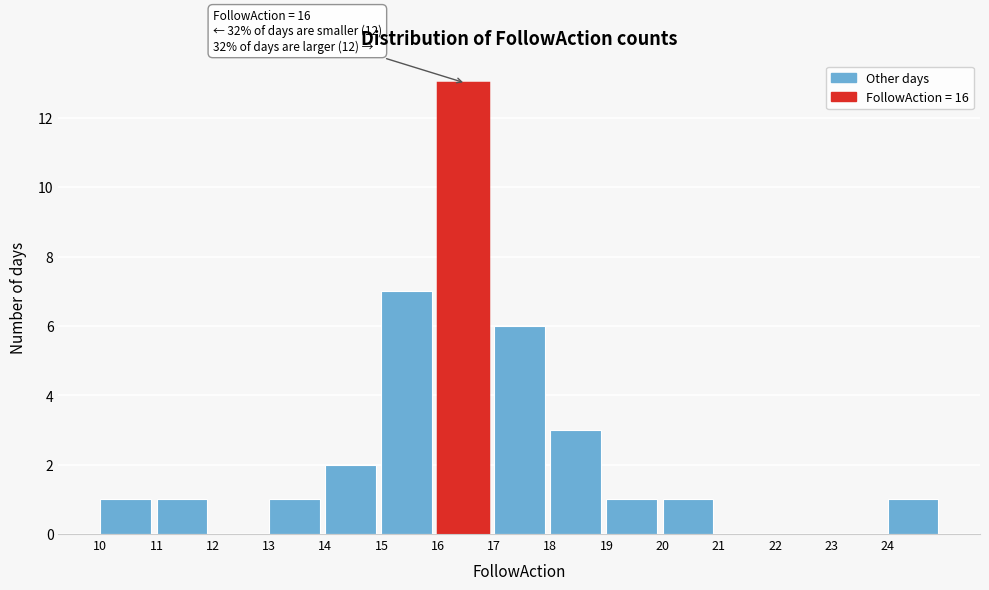

Which range on the x-axis has the tallest bar?

16 to 17